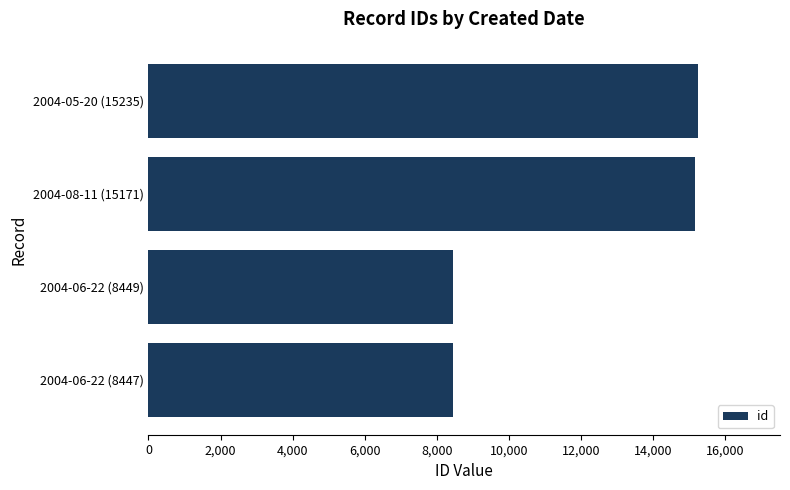

True or false: the data shows 13019 at 2004-06-22 (8449).

False